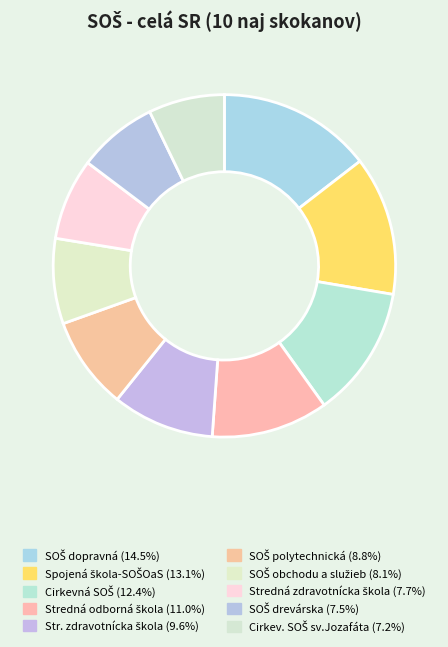

To the nearest percent, what portion does SOŠ obchodu a služieb represent?

8%